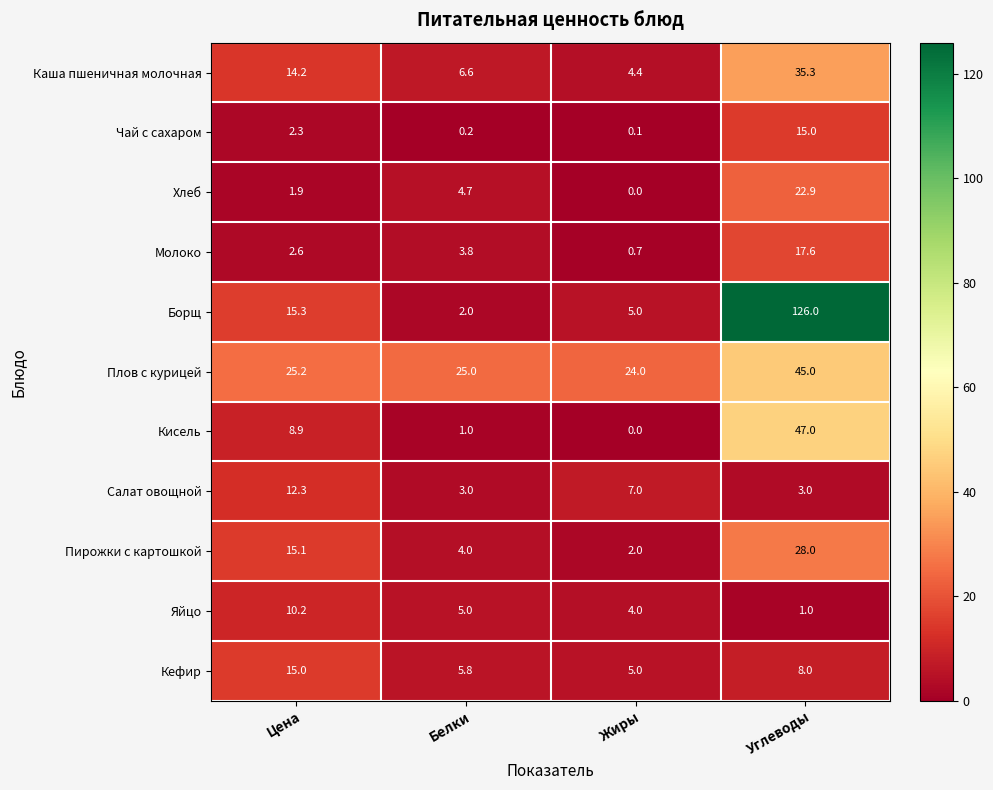

What is the sum of all Яйцо values?

20.2